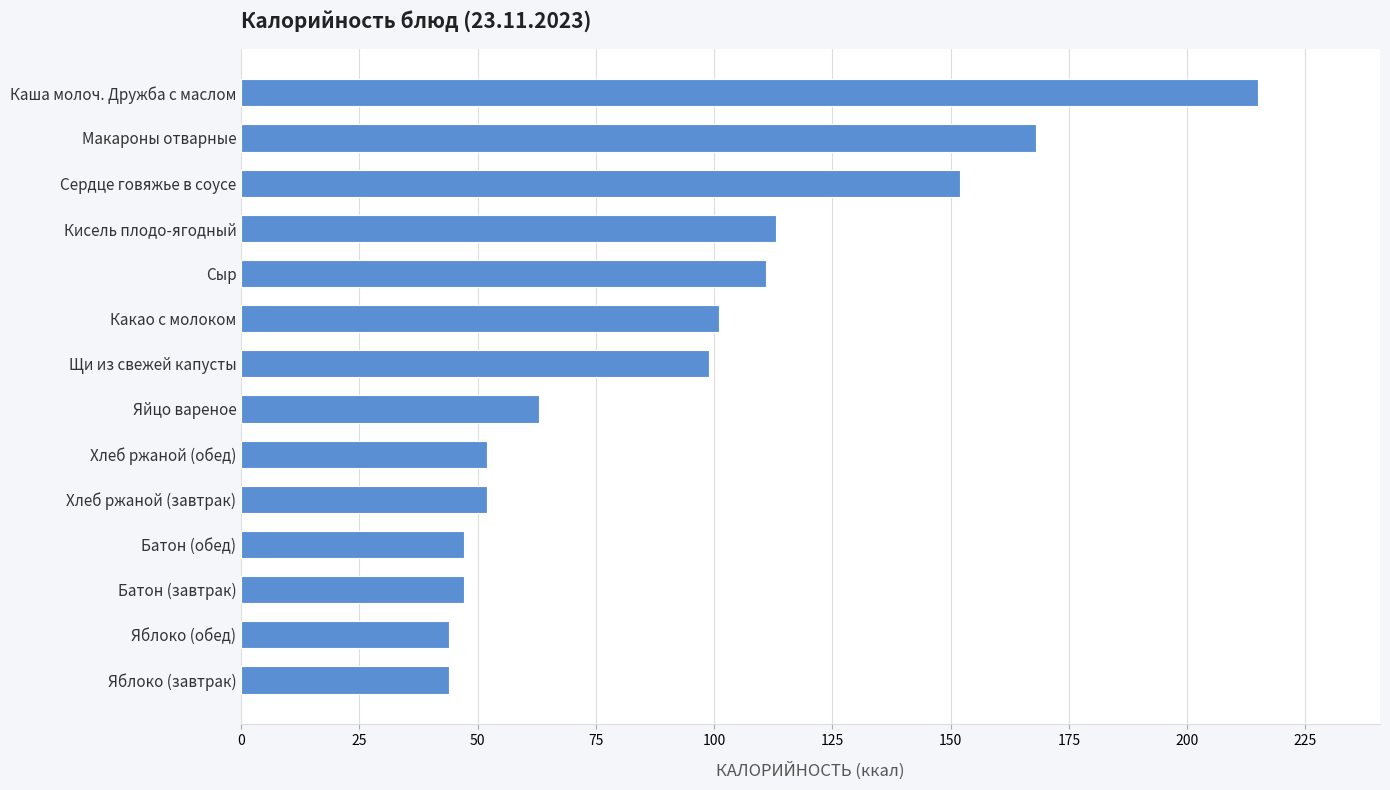

What is the difference between the second highest and minimum values?

124